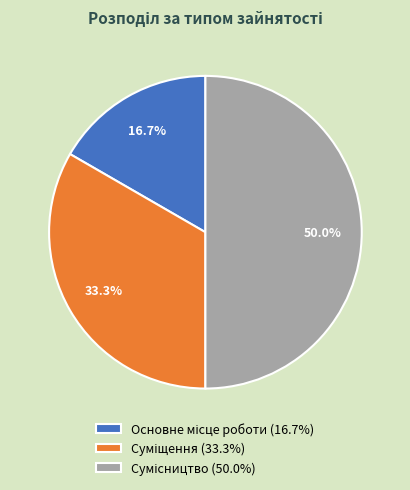

Does Суміщення account for over 50% of the chart?

No